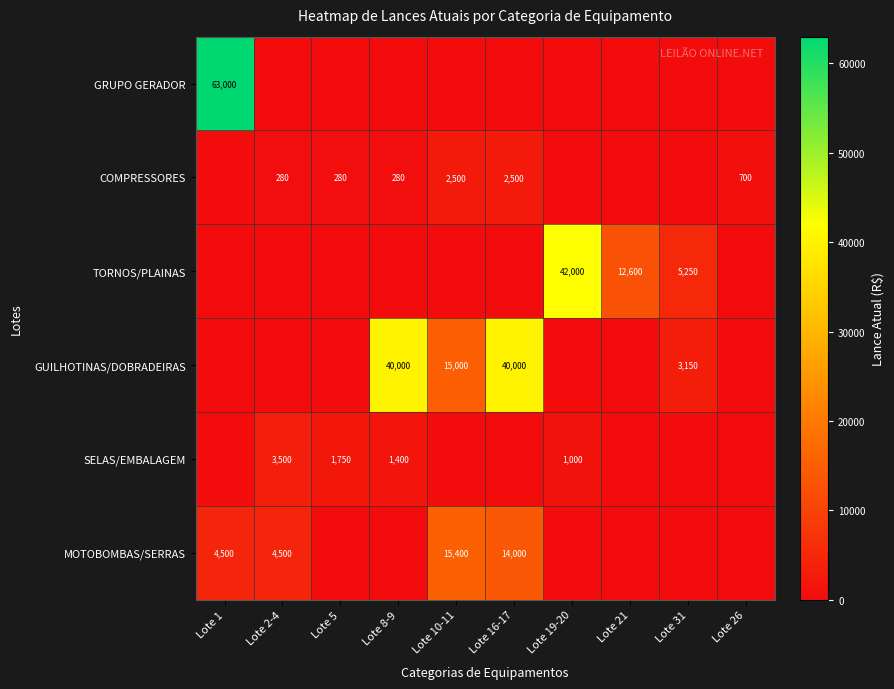

Is it true that GRUPO GERADOR equals 103787 at Lote 1?

False